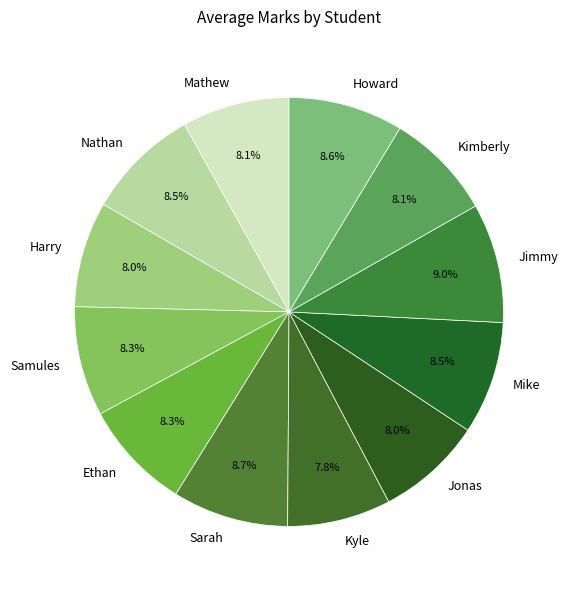

Is the sum of Kyle and Samules greater than half?

No